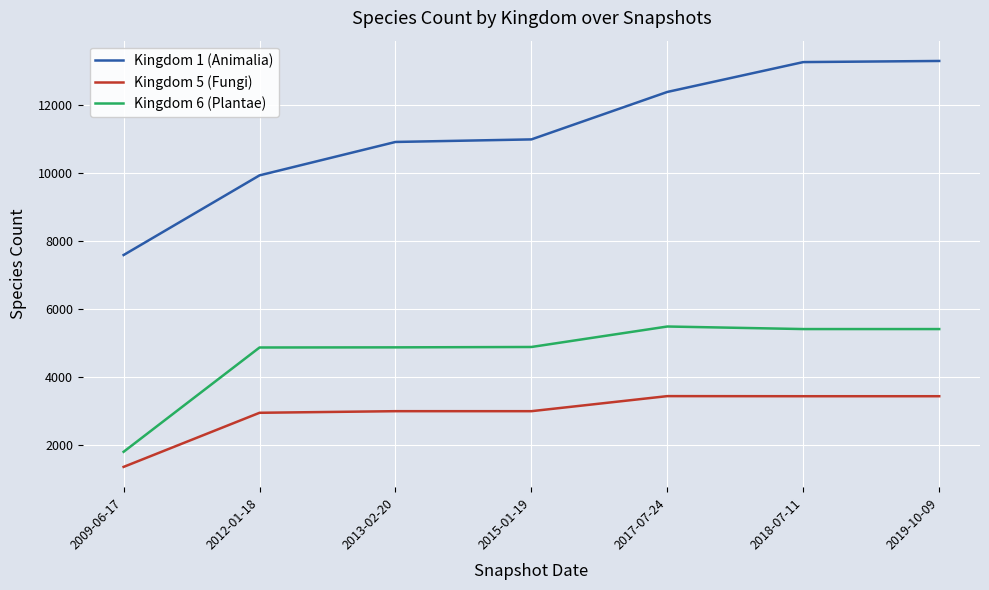

Which series has the largest total across all categories?

Kingdom 1 (Animalia)